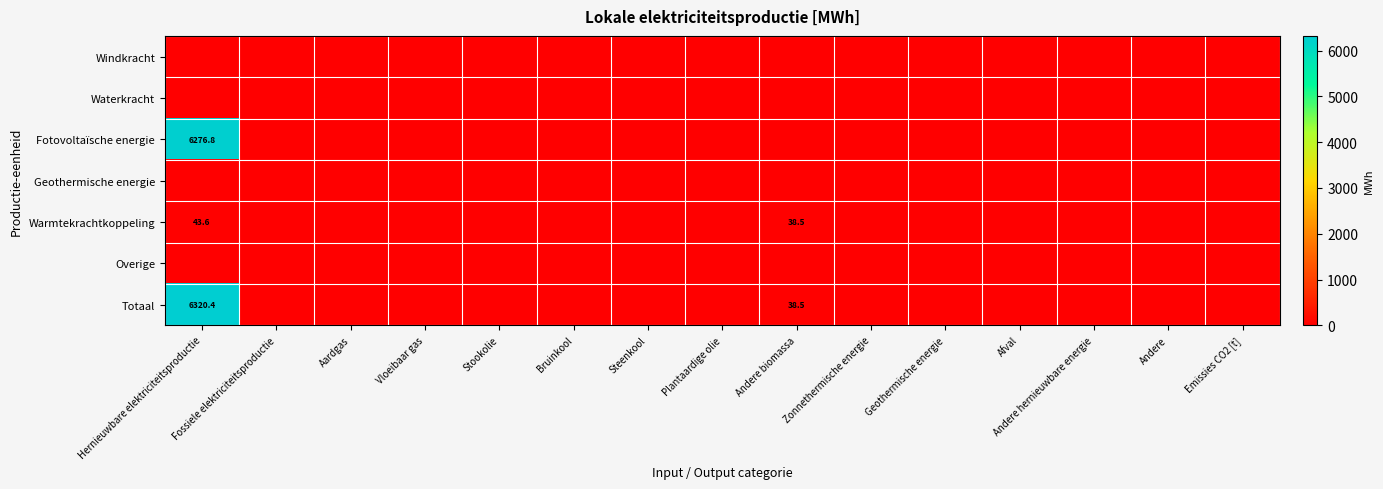

Where is Fotovoltaïsche energie nearest to the value 3138?

Fossiele elektriciteitsproductie